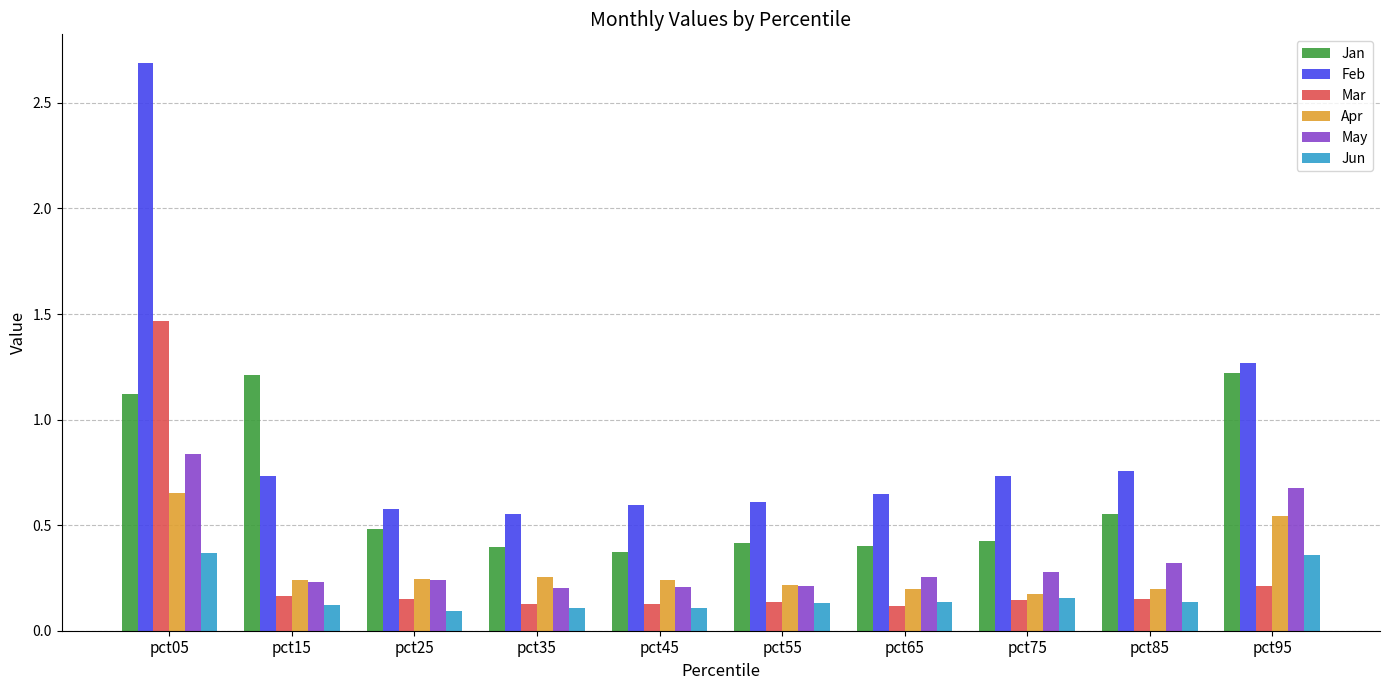

What is the total value across all series at pct55?

1.7